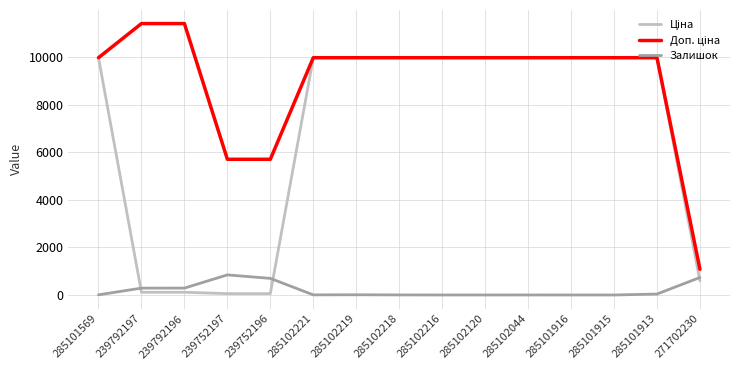

What is the spread (max minus min) of values at 285102216?

9975.0